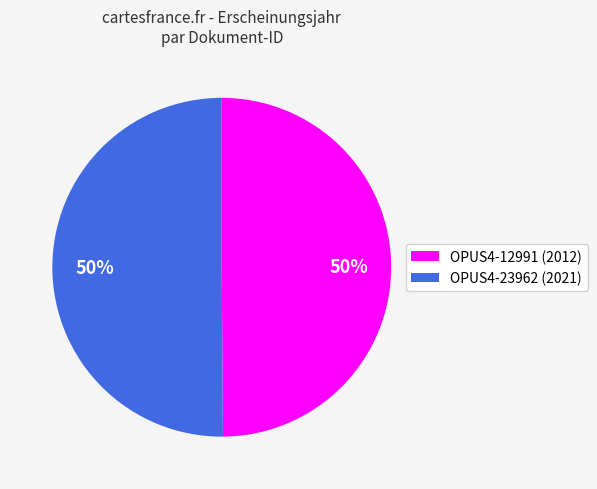

What is the ratio of the value at OPUS4-12991 (2012) to the value at OPUS4-23962 (2021)?

1.0